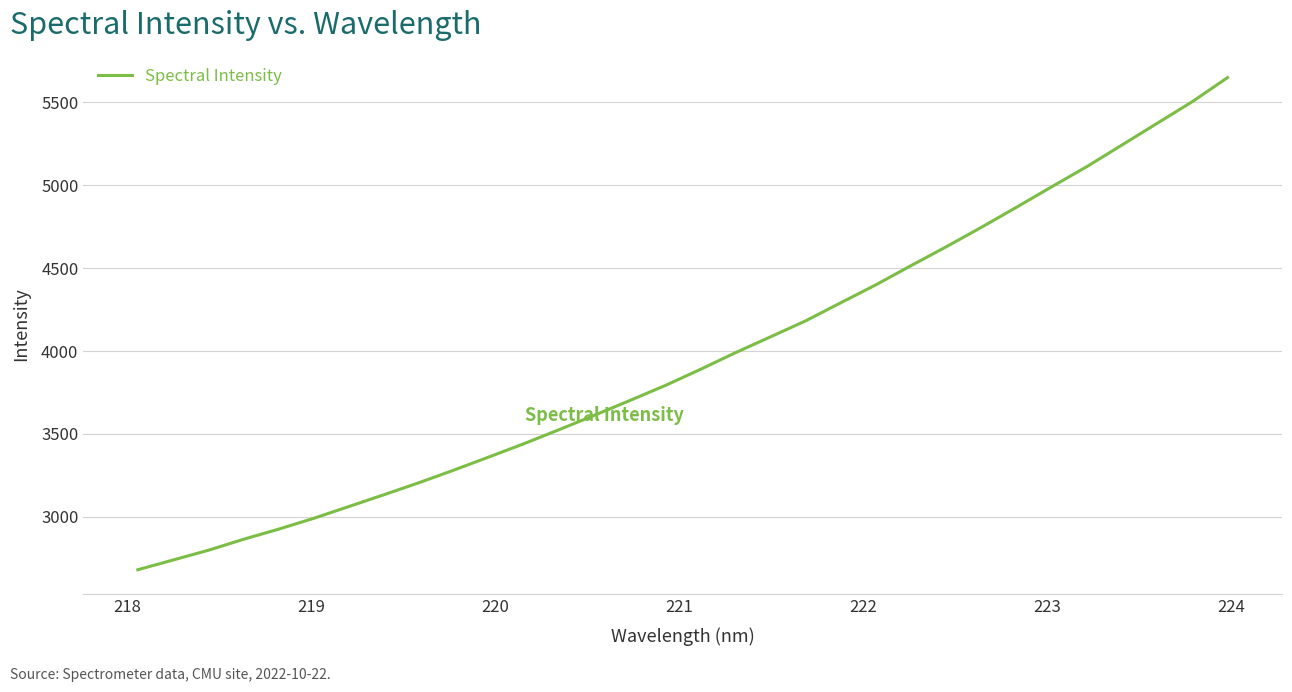

What is the smallest value displayed?

2681.0